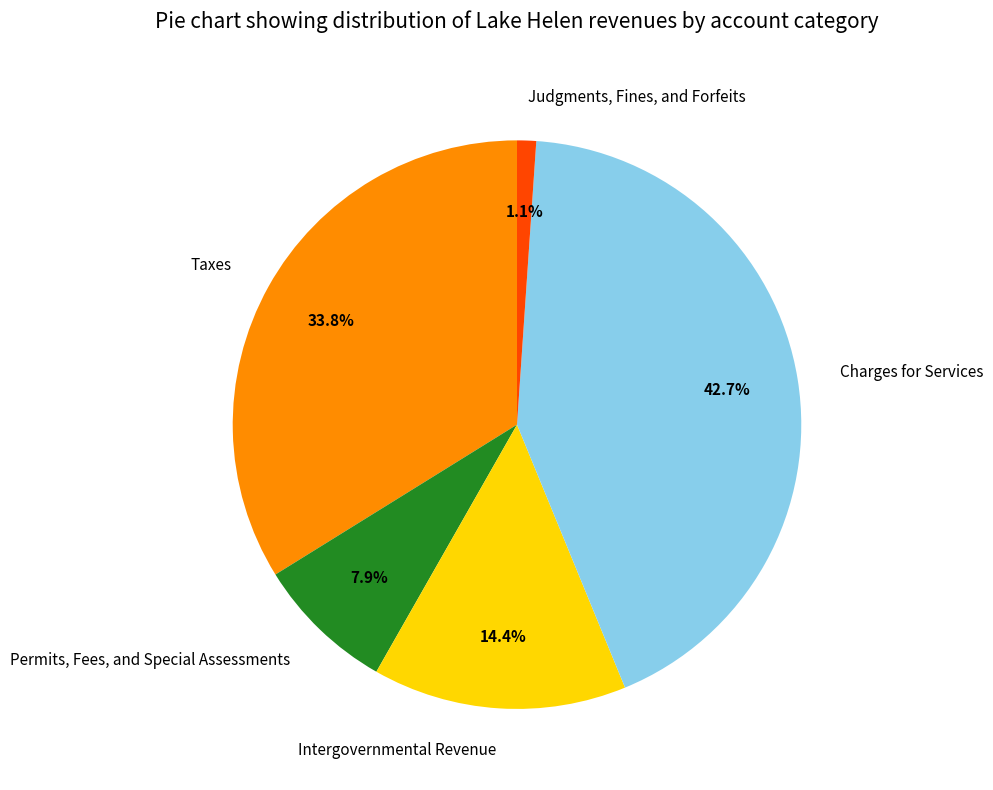

True or false: Taxes accounts for 48% of the total.

False